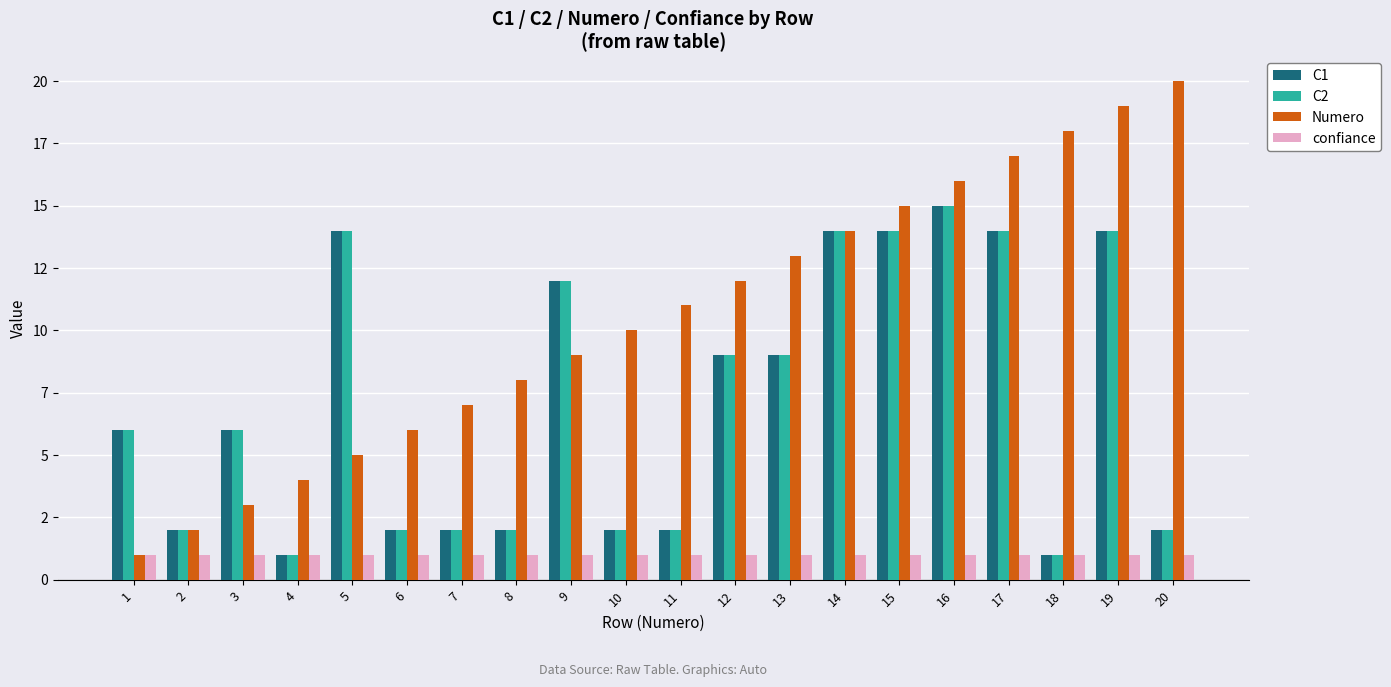

Are the bars horizontal?

No